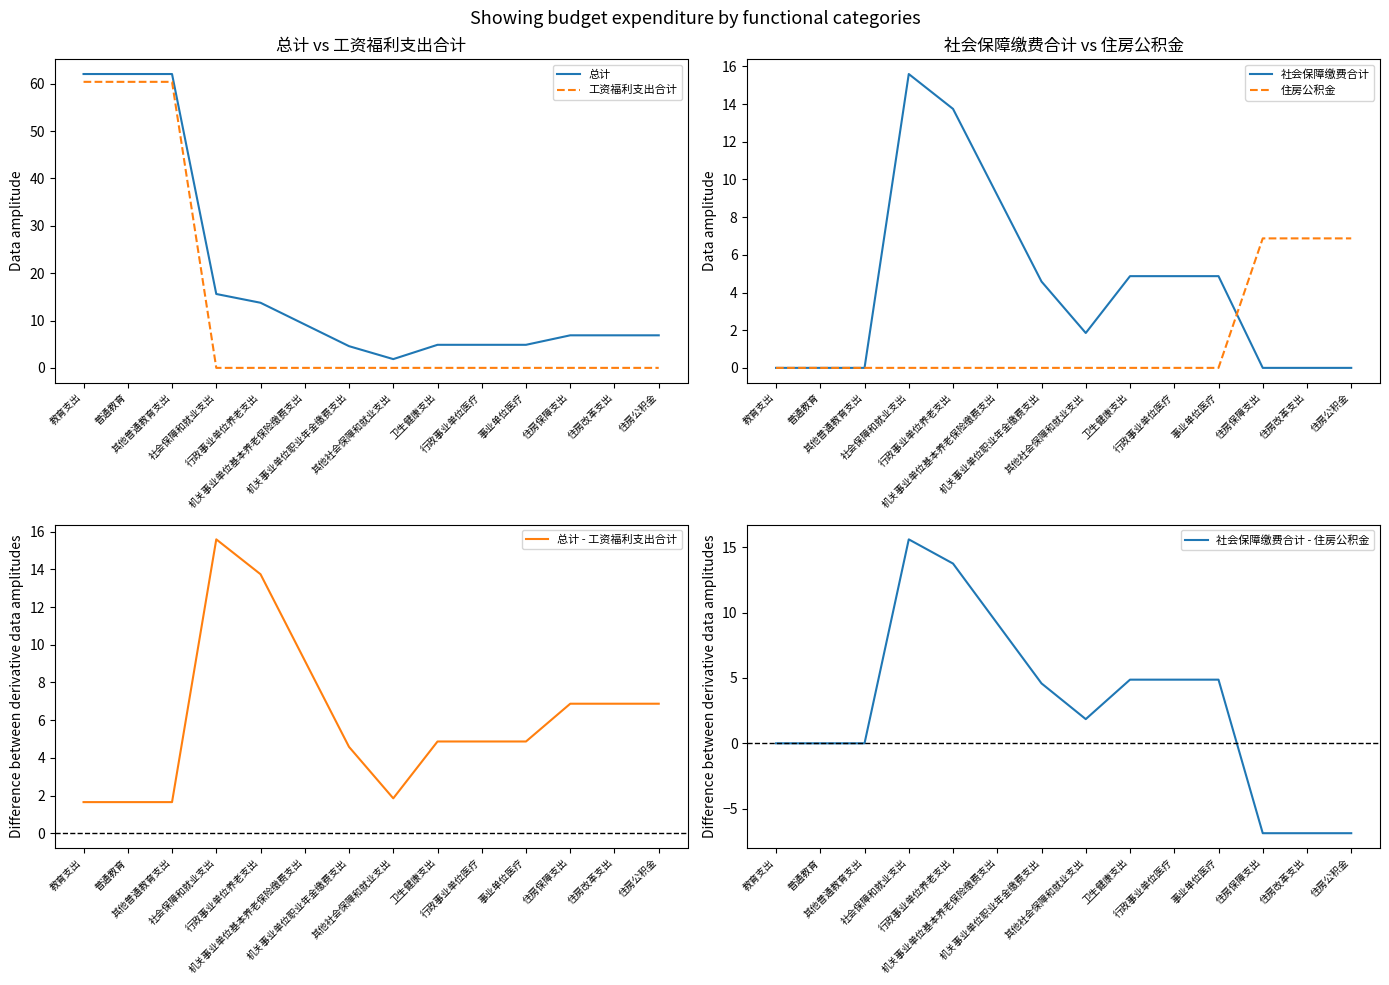

True or false: 总计 has a value of 9.2 at 机关事业单位基本养老保险缴费支出.

True